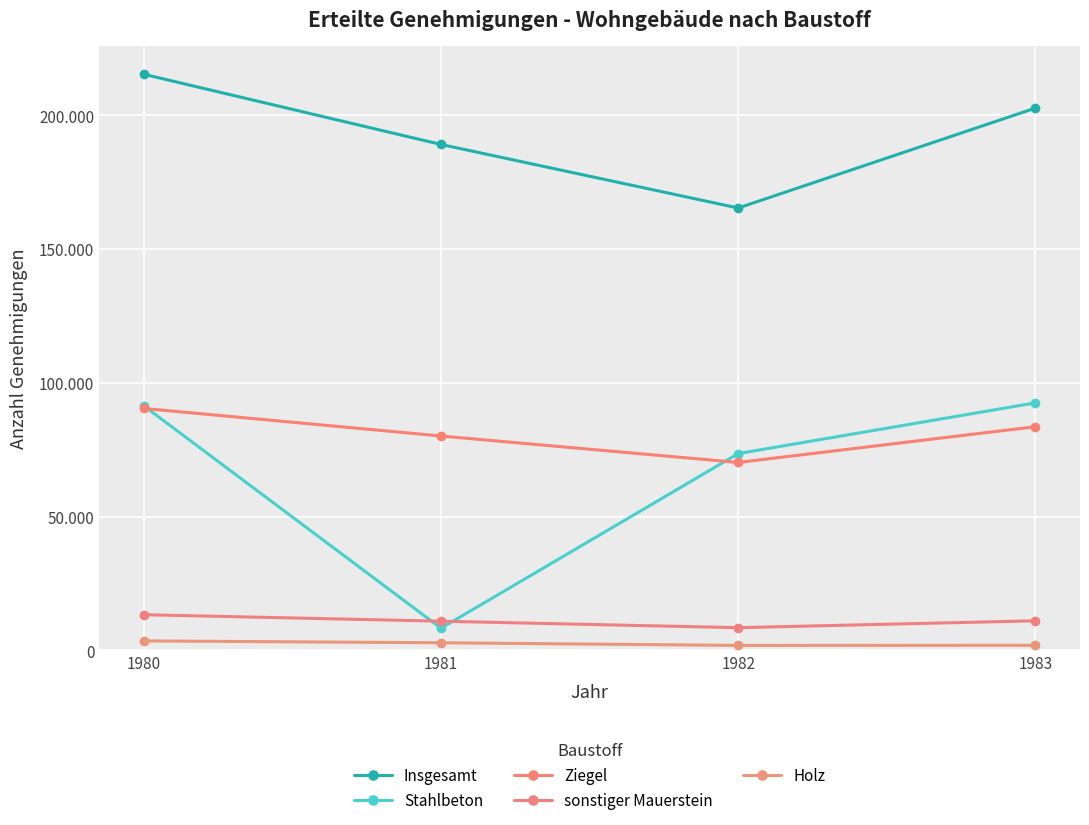

Does the chart have visible grid lines?

Yes